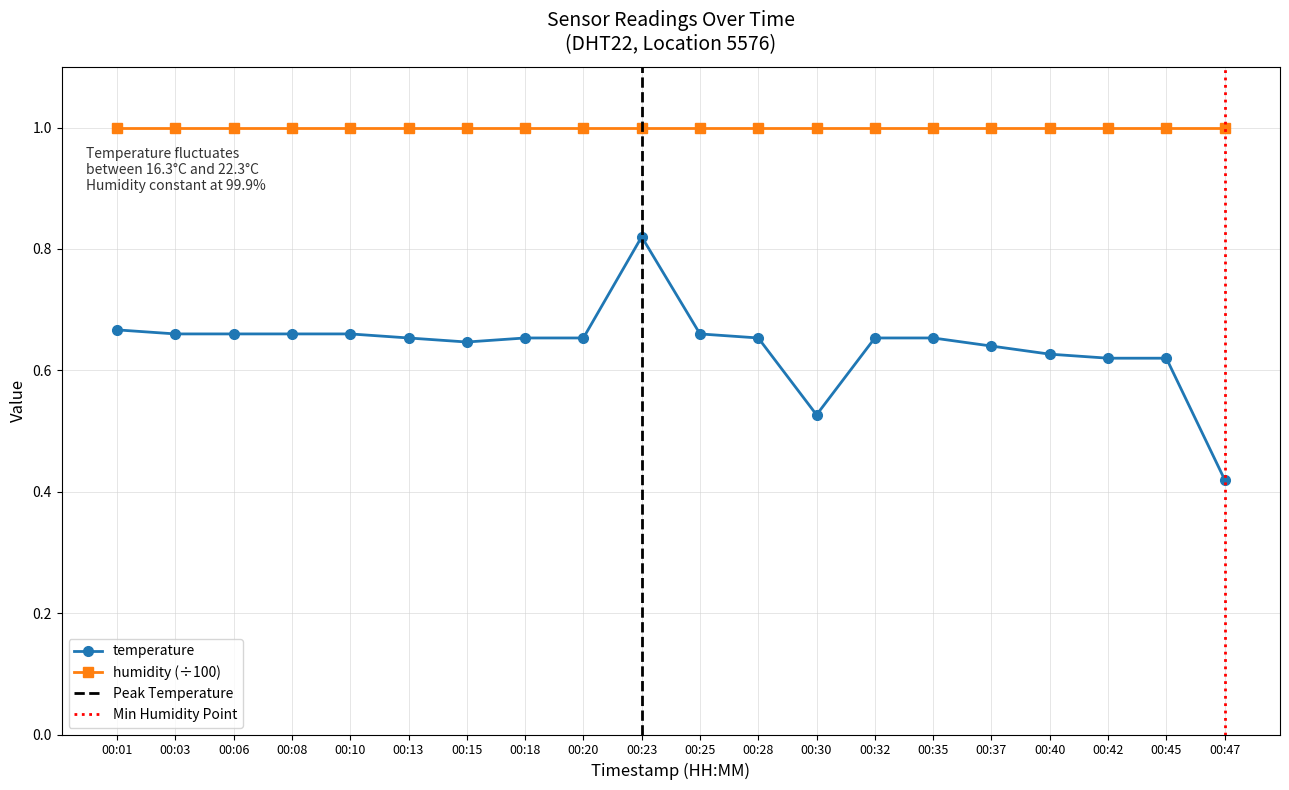

Where is the data nearest to the value 0?

00:47